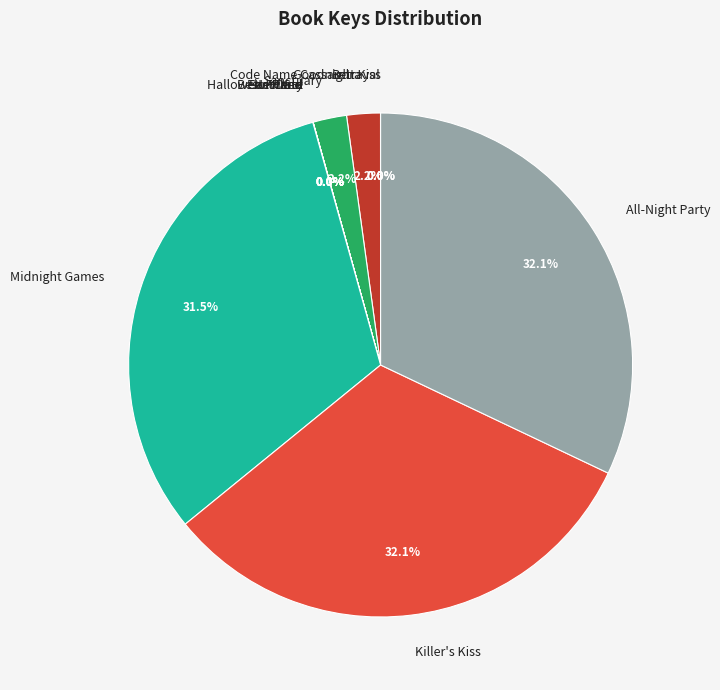

Is there any slice that represents more than half of the pie?

No